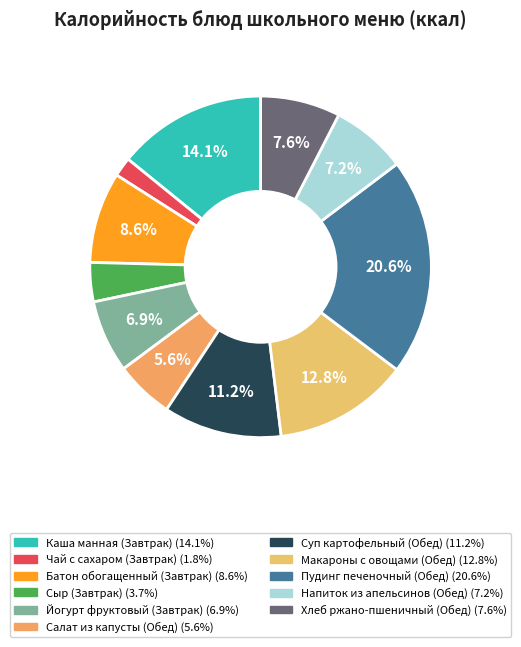

To the nearest percent, what percentage of the pie is Сыр (Завтрак)?

4%